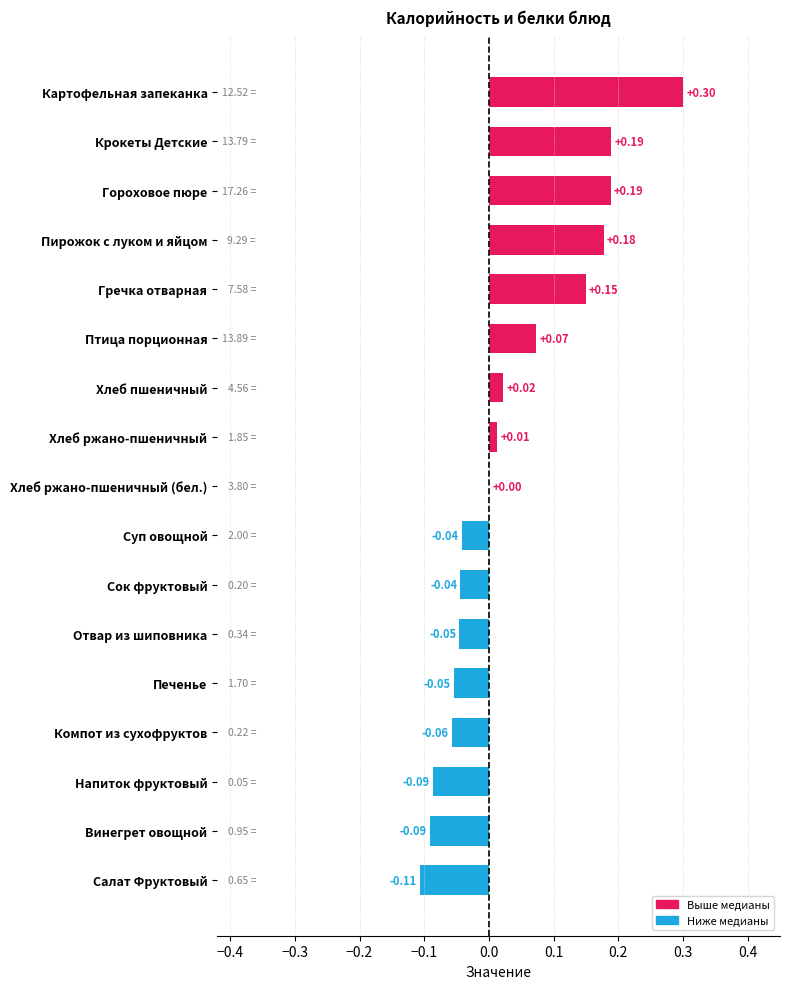

Where is the data nearest to the value 0?

Хлеб ржано-пшеничный (бел.)